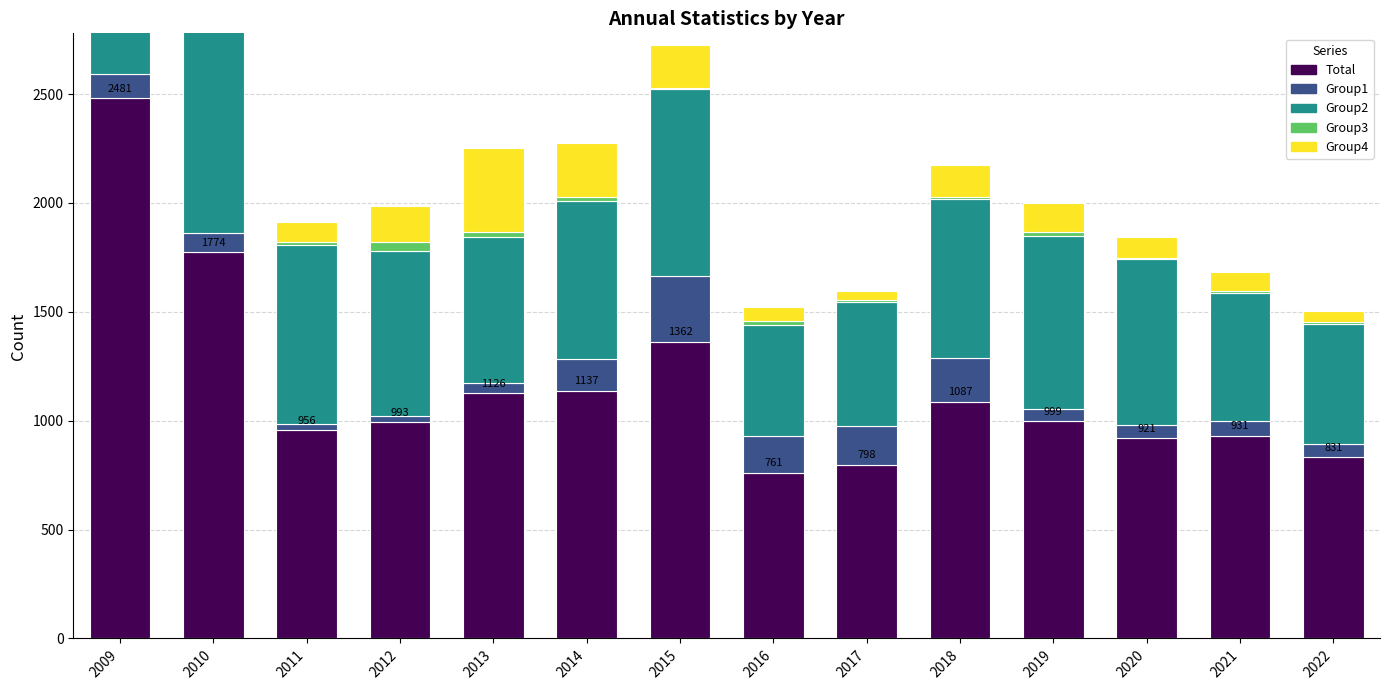

The value of Group3 at 2009 is 39. True or false?

True